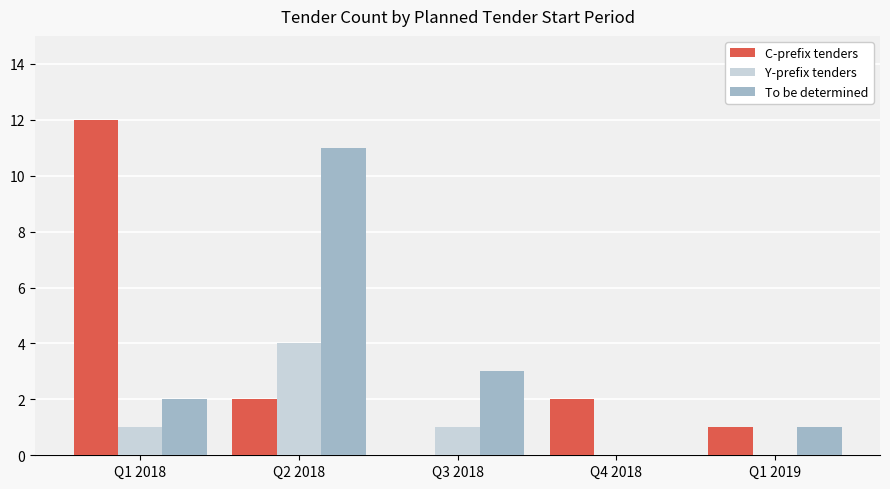

Between Q2 2018 and Q1 2019, which series saw the biggest shift?

To be determined